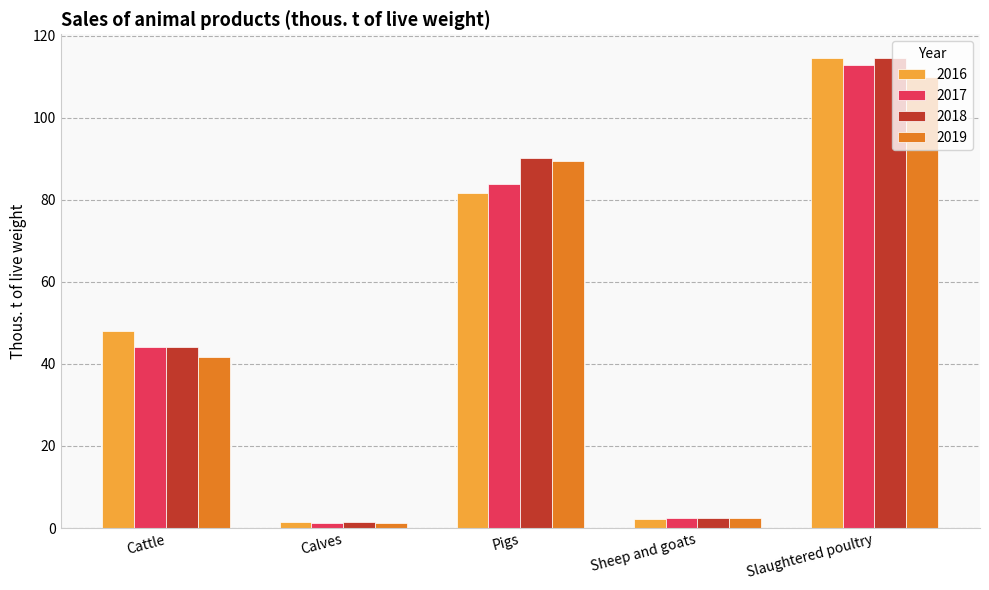

Does the chart contain any negative values?

No